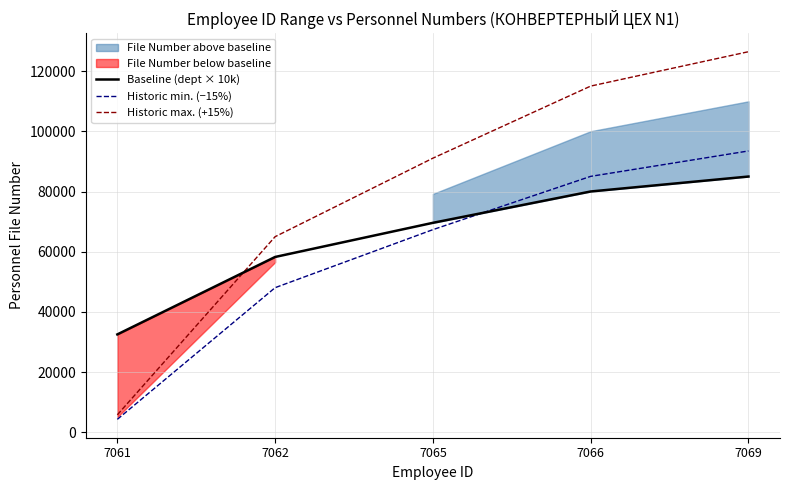

What is the sum of all Historic min. (−15%) values?

298237.8